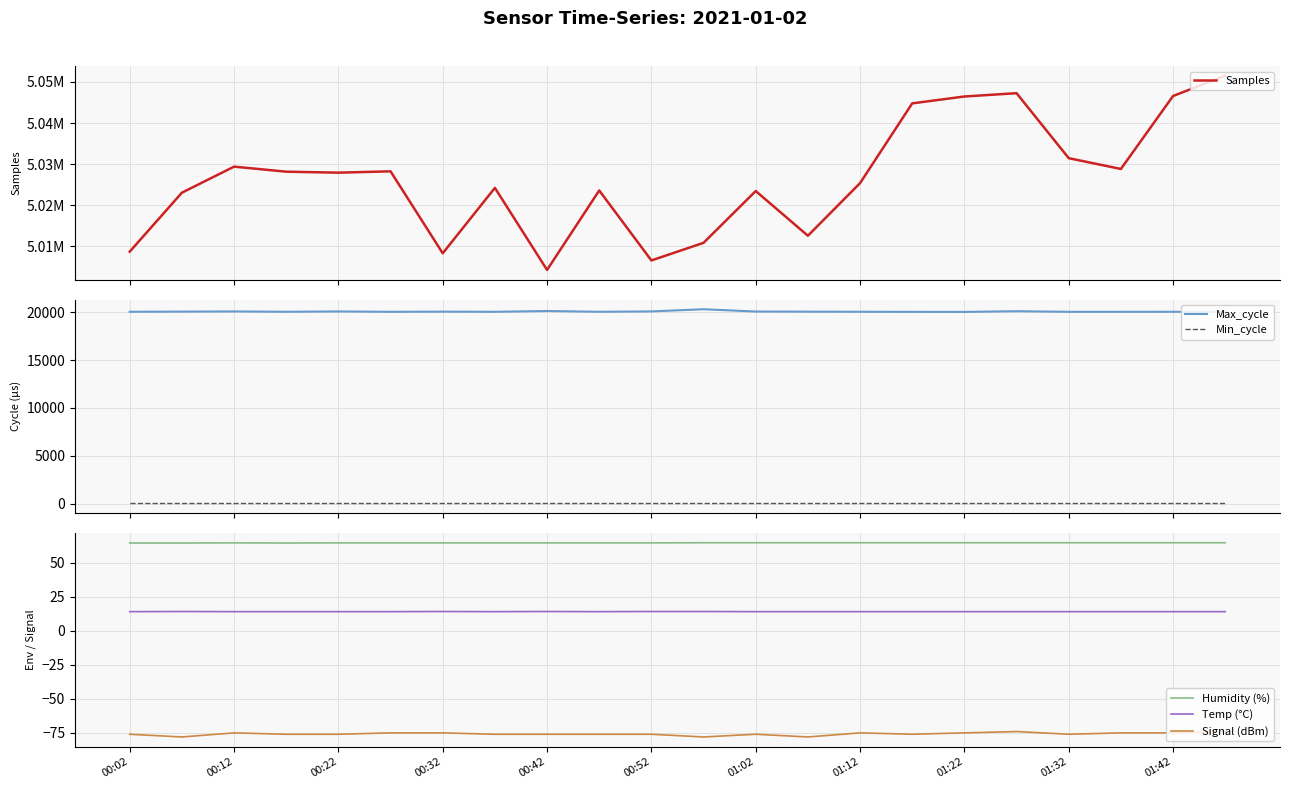

What is the lowest value of the Max_cycle series?

20021